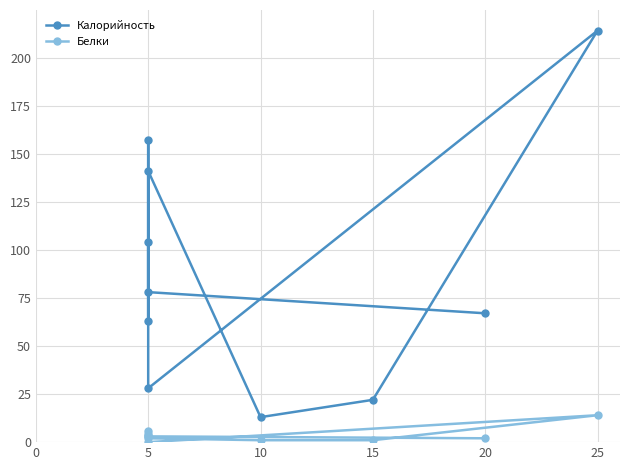

In Белки, how many points are higher than both neighbors (excluding endpoints)?

2